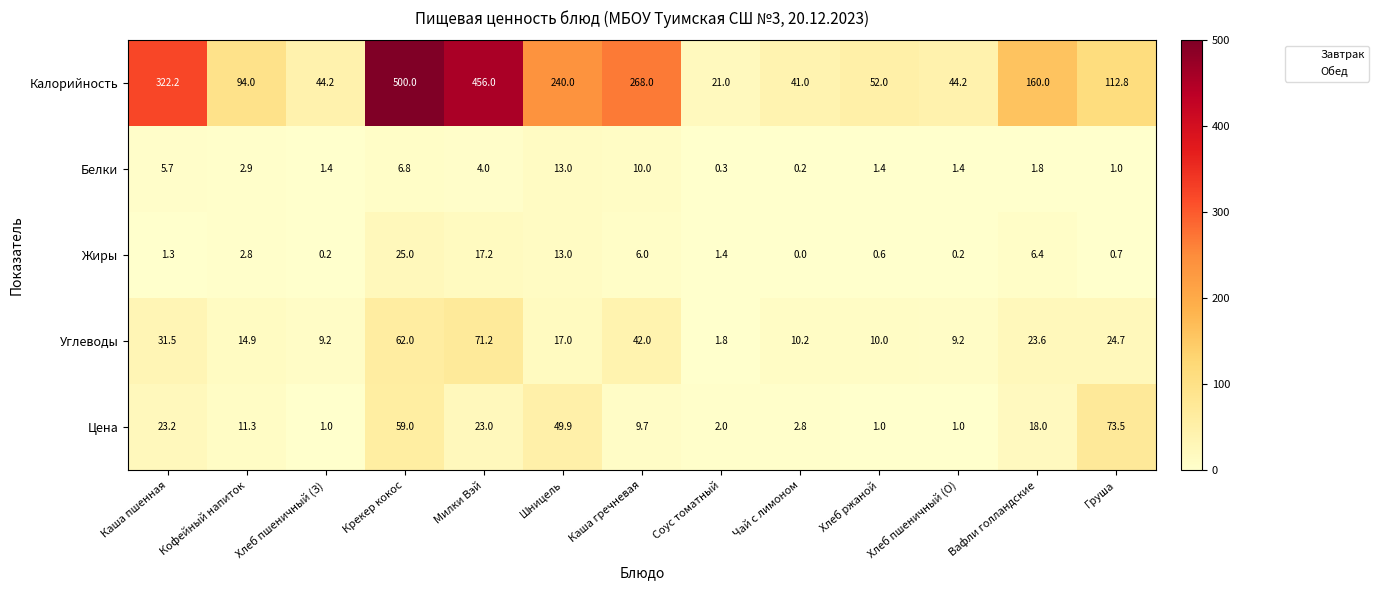

Count the number of data series in this chart.

5